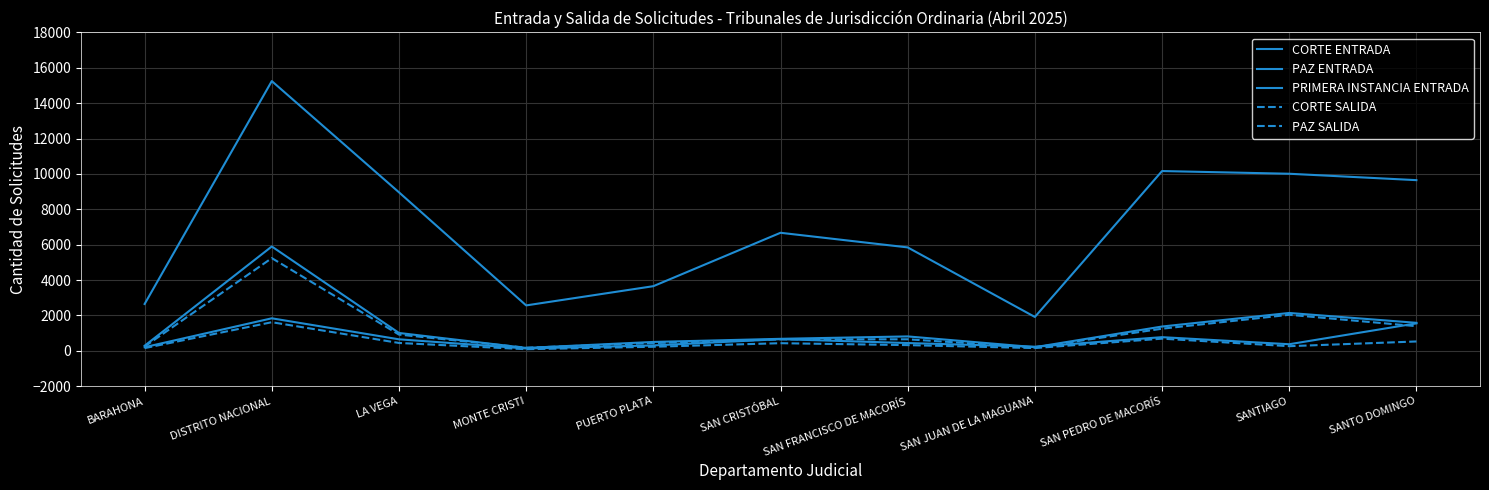

What is the total value across all series at DISTRITO NACIONAL?

29841